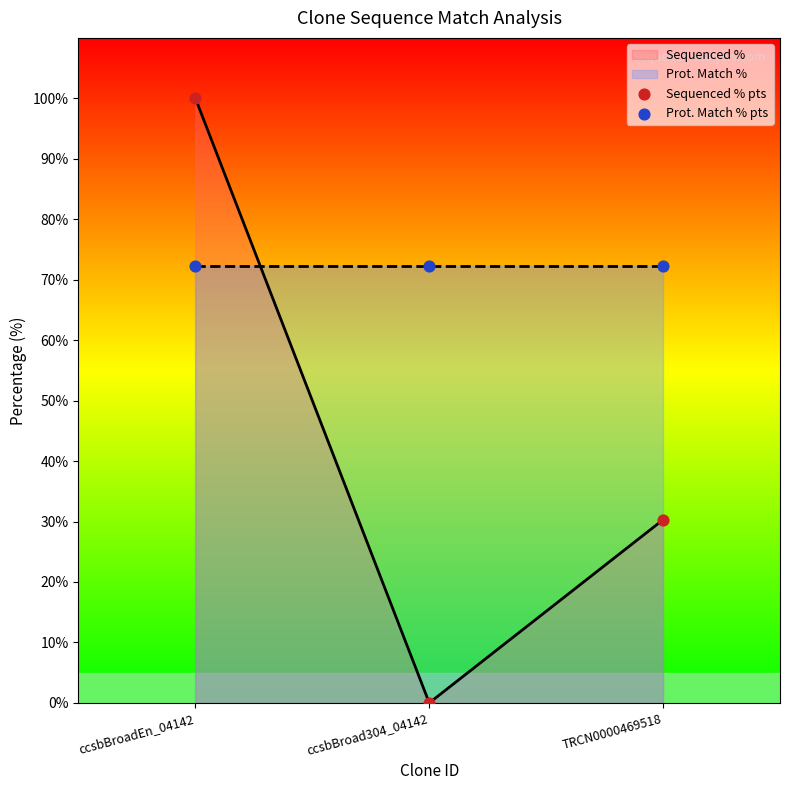

What is the total value across all series at ccsbBroad304_04142?

72.2